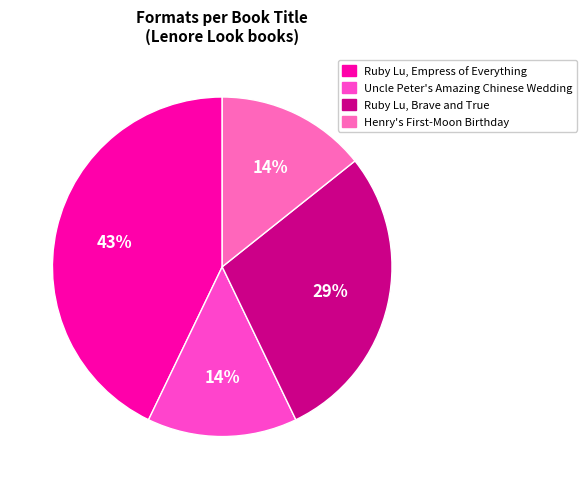

How many segments does this pie chart have?

4